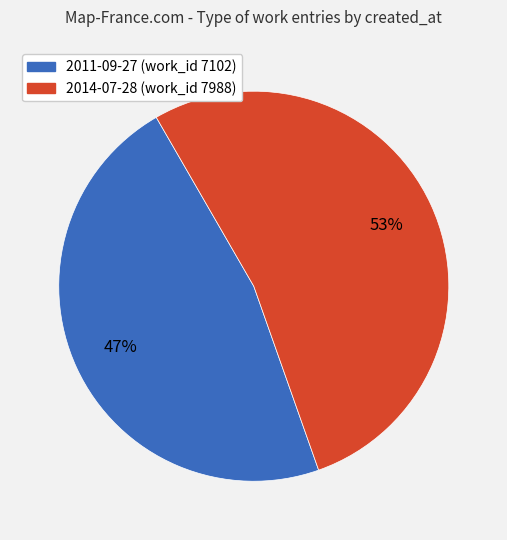

To the nearest percent, what percentage of the pie is 2011-09-27?

47%